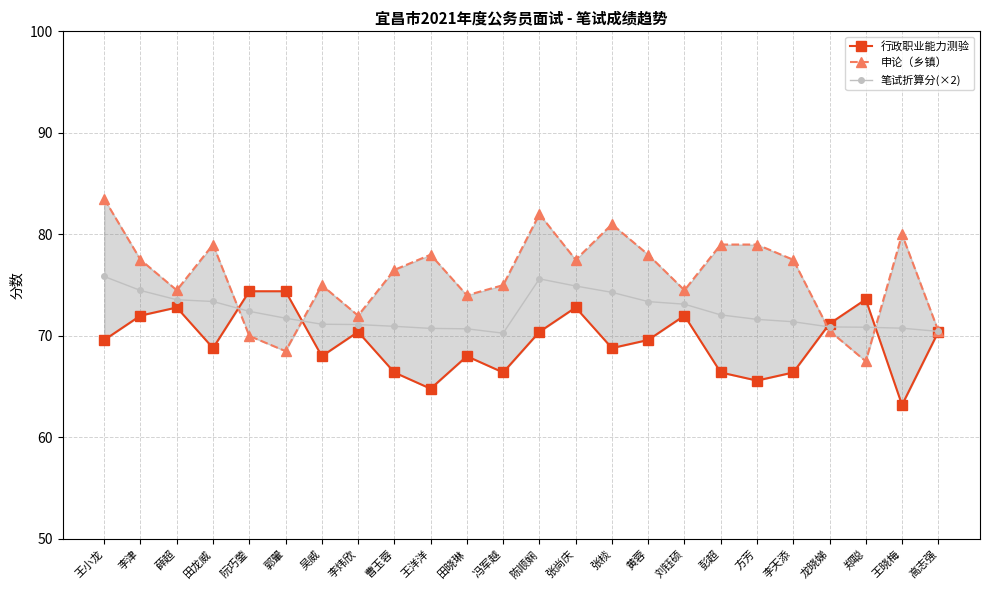

True or false: 申论（乡镇） has a value of 70.0 at 阮巧蓥.

True